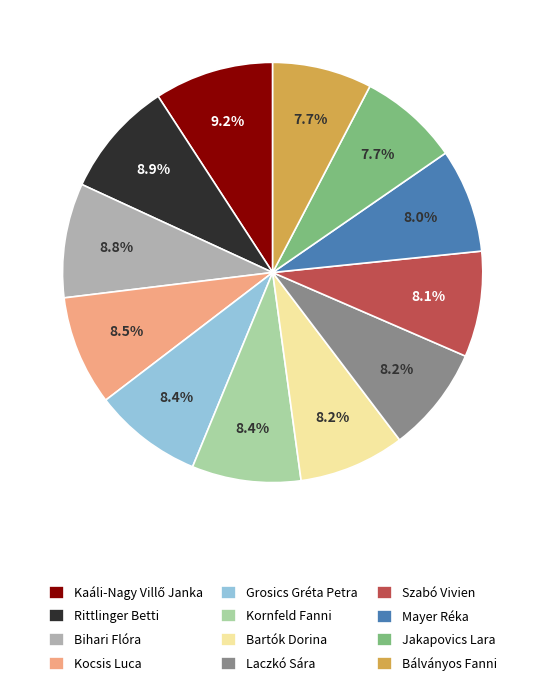

What percentage is the Kornfeld Fanni slice, to the nearest percent?

8%